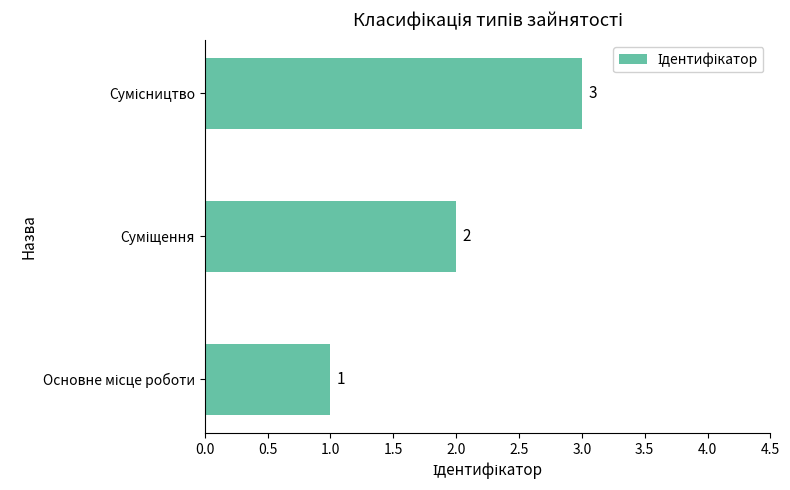

What is the maximum value shown in the chart?

3